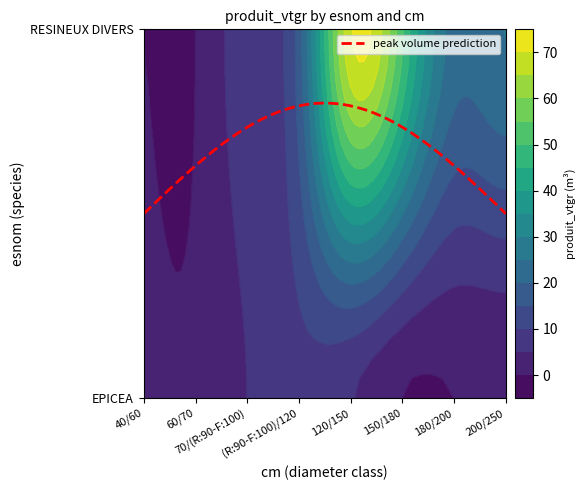

Count the number of data series in this chart.

2